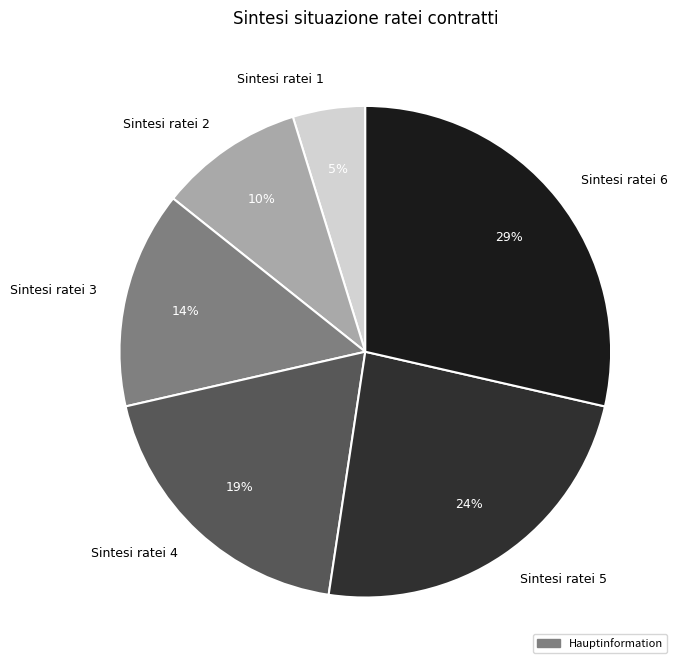

Is the sum of Sintesi ratei 4 and Sintesi ratei 5 greater than half?

No